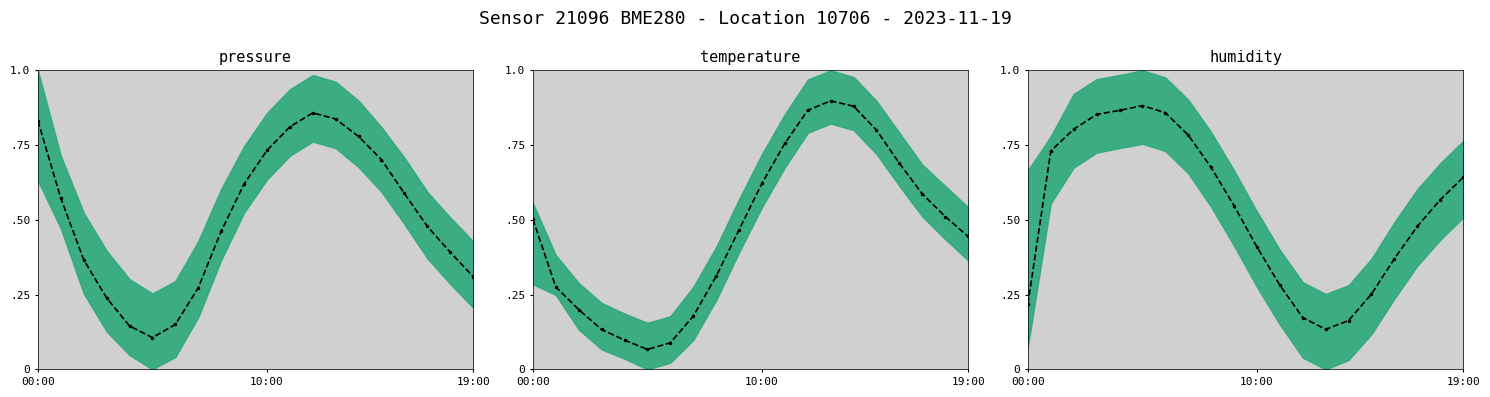

What are all the series names shown in the legend?

pressure, temperature, humidity